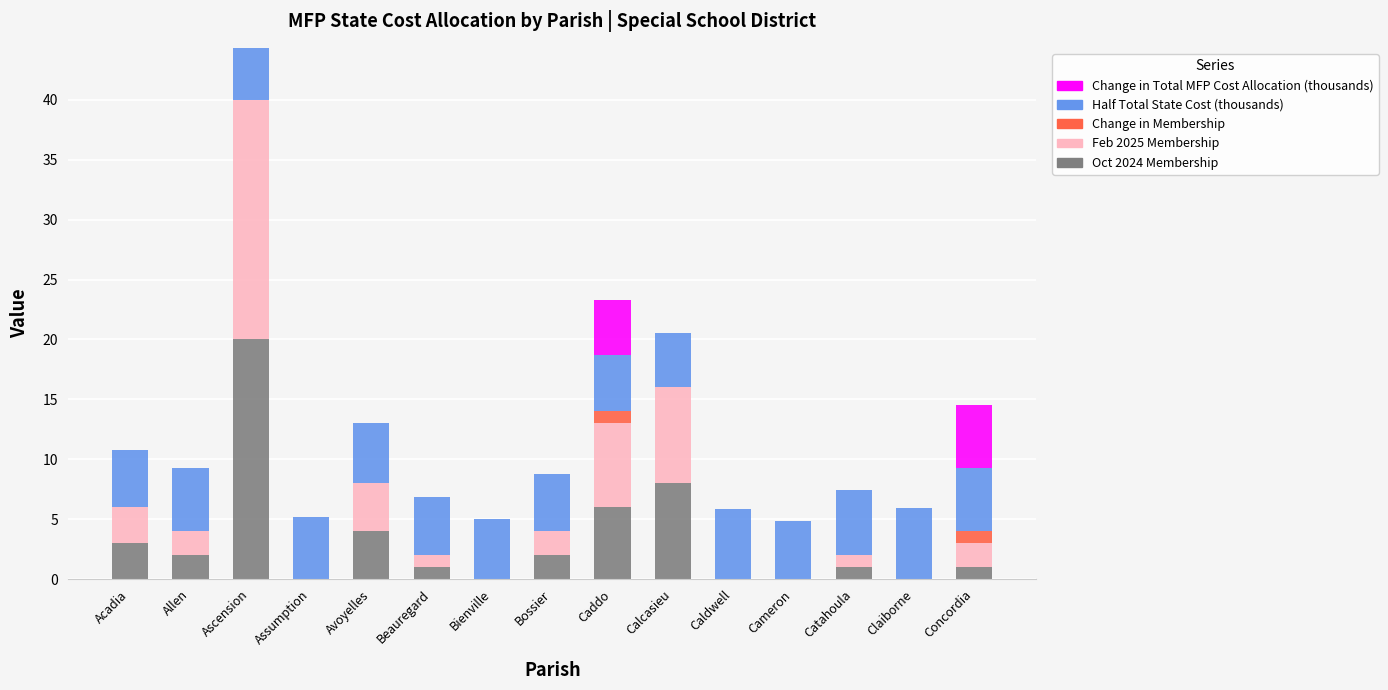

Is it true that Oct 2024 Membership equals 11.6 at Claiborne?

False